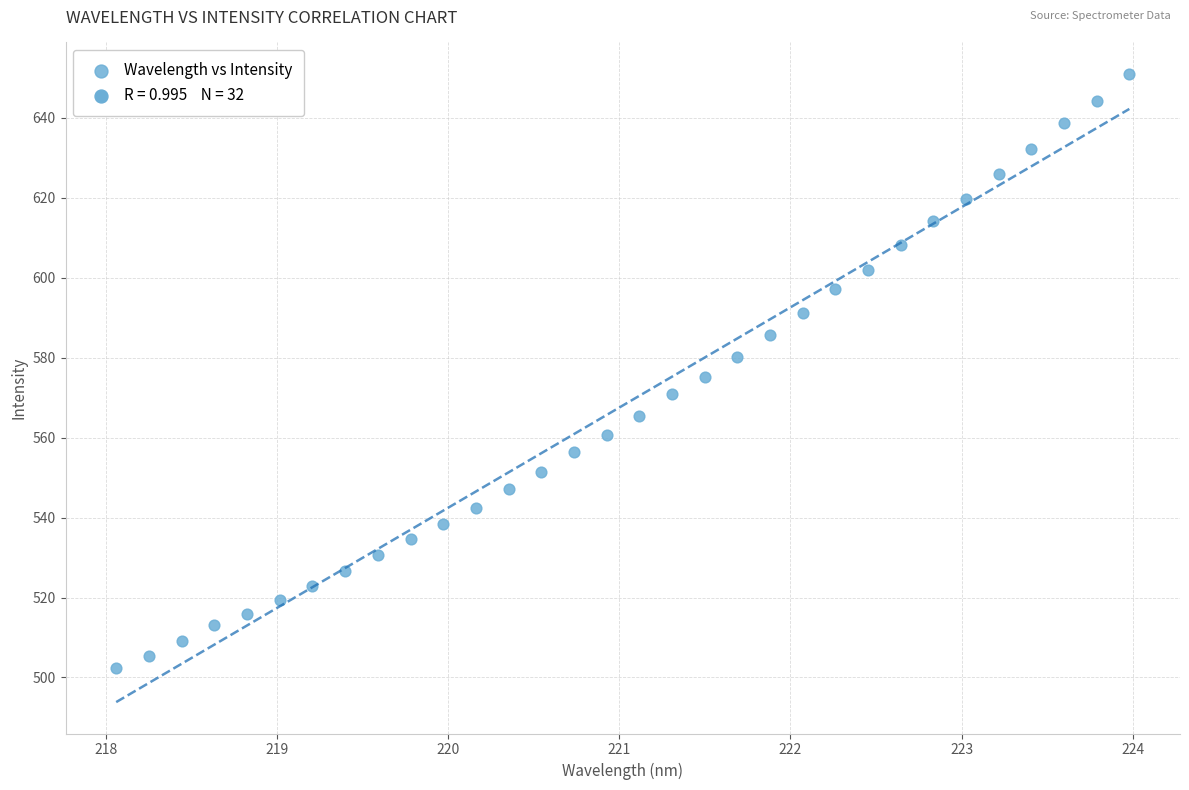

What is the range of X values (max minus min)?

5.9